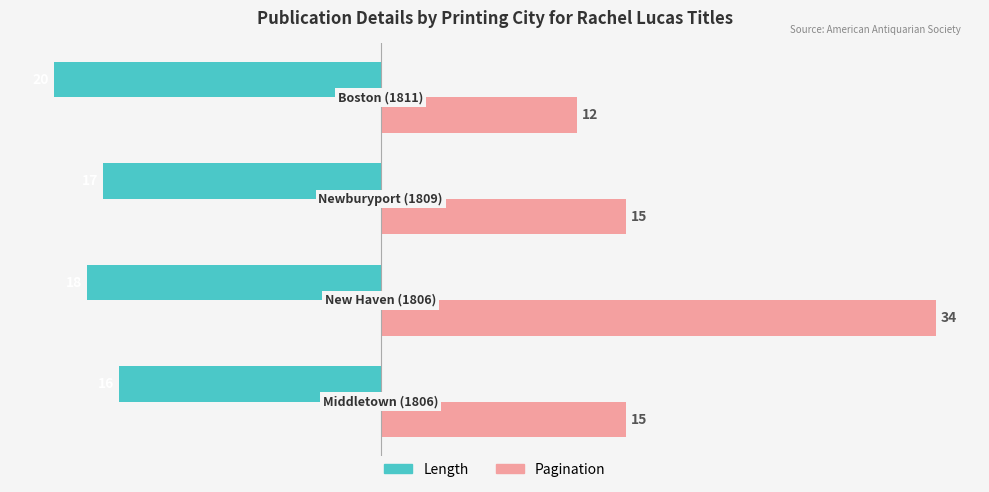

What is the smallest value displayed?

-20